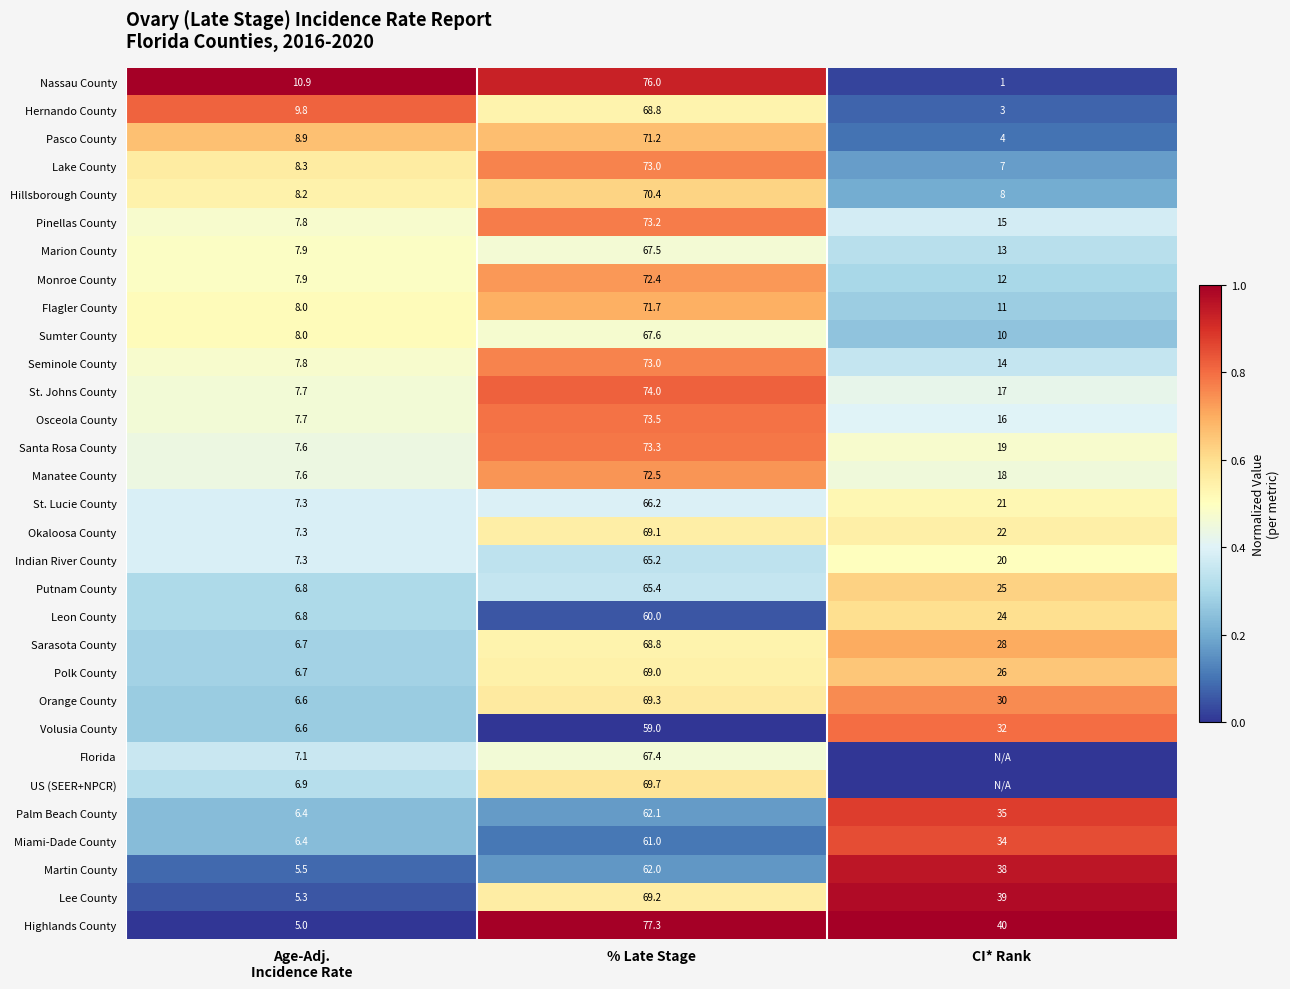

Is the value of Santa Rosa County at % Late Stage greater than the value of Seminole County at CI* Rank?

Yes